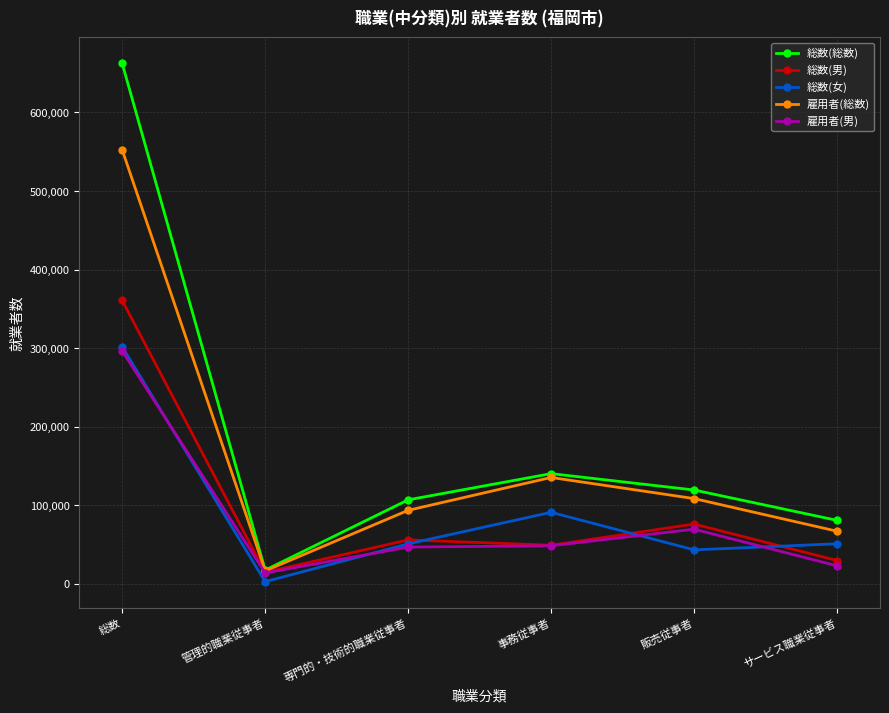

Which series changed the most between 事務従事者 and 販売従事者?

総数(女)